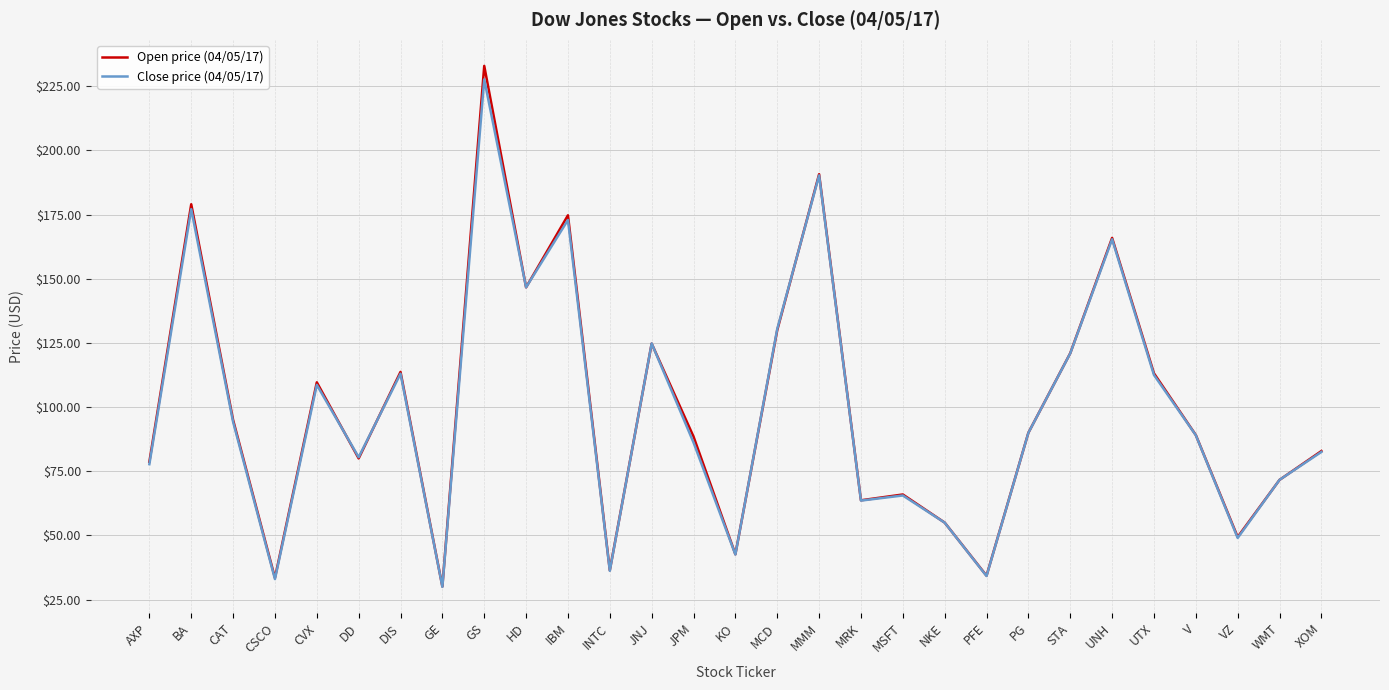

True or false: Open price (04/05/17) has more than 0 points higher than both neighbors.

True